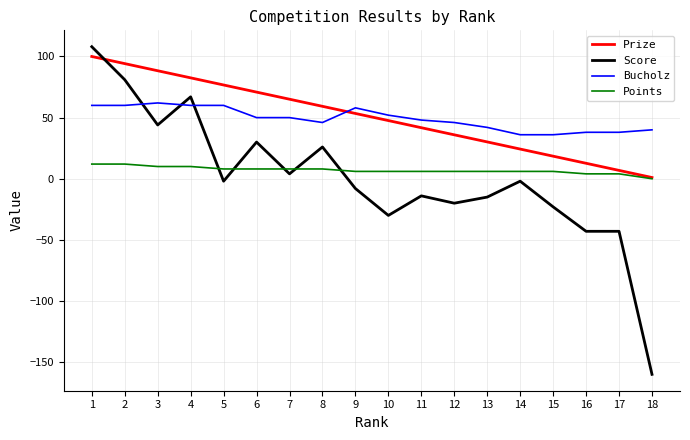

Which series has the widest spread of values?

Score